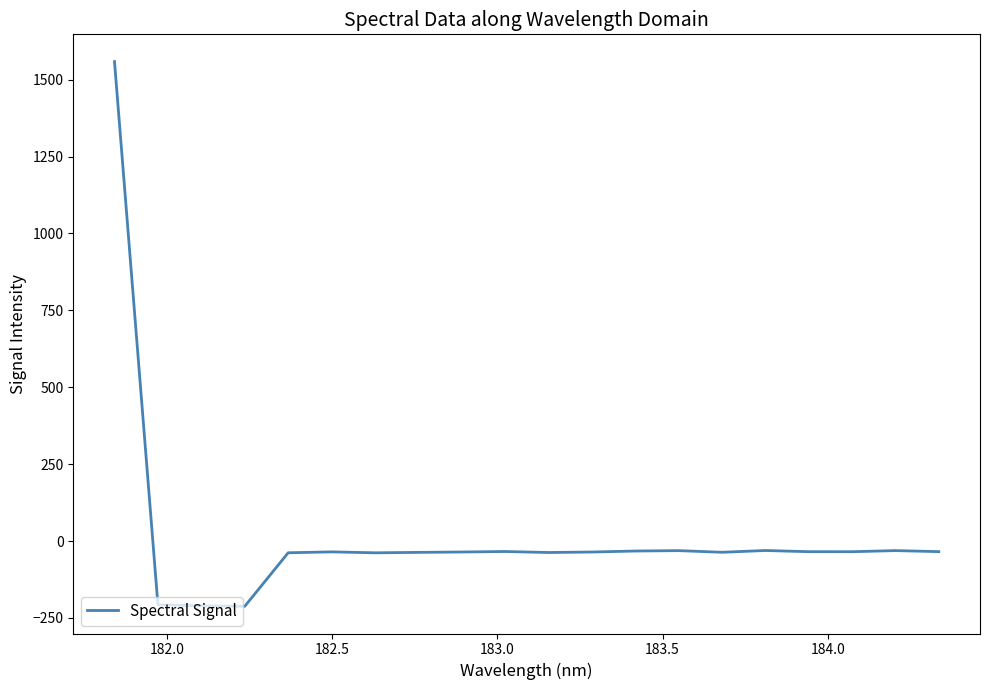

What is the sum of all values?

373.8